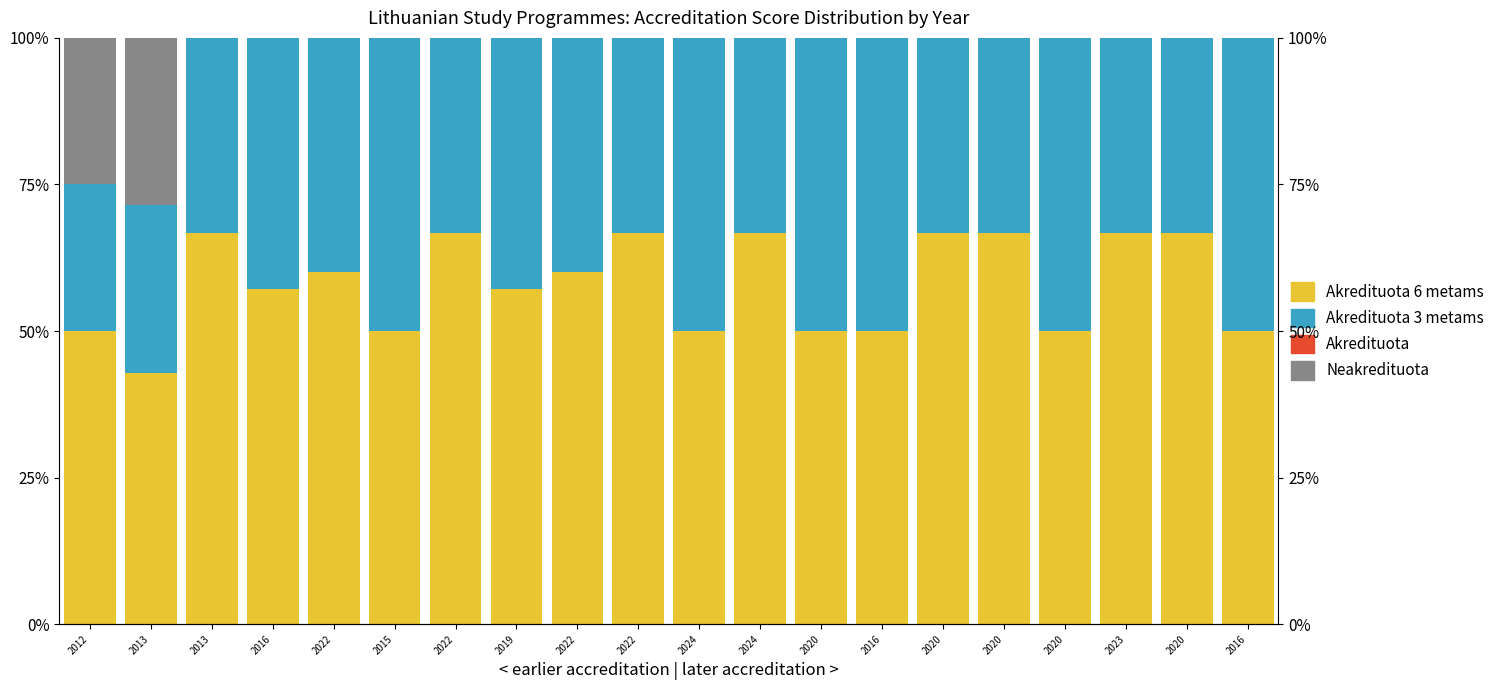

List the labels in order of Akredituota value, largest first.

2012, 2013, 2013, 2016, 2022, 2015, 2022, 2019, 2022, 2022, 2024, 2024, 2020, 2016, 2020, 2020, 2020, 2023, 2020, 2016